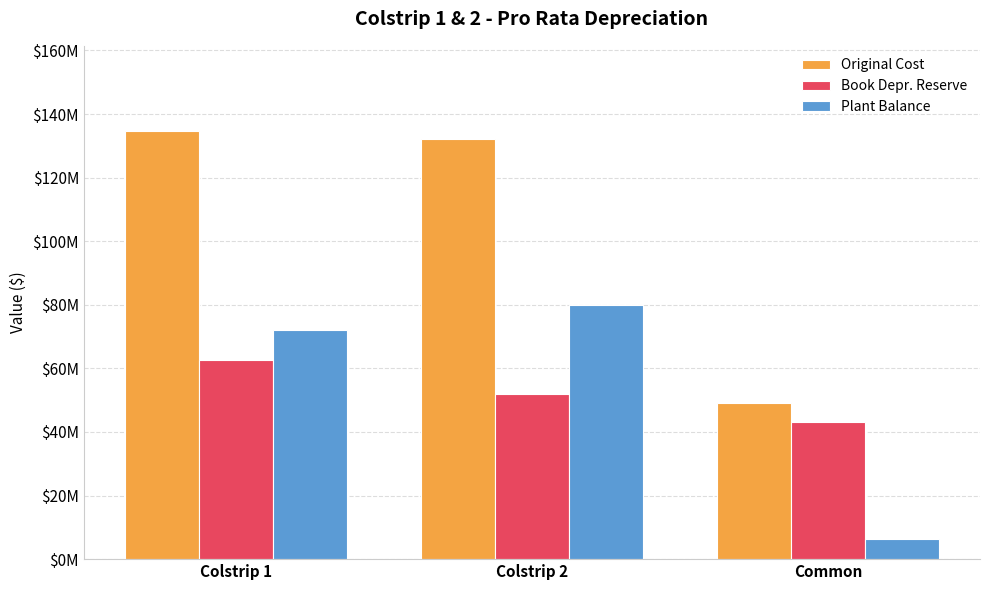

List the labels in order of Book Depr. Reserve value, largest first.

Colstrip 1, Colstrip 2, Common